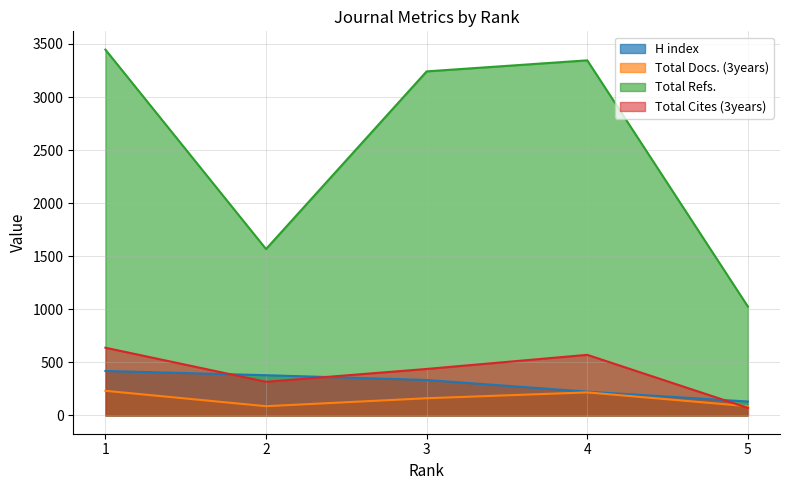

In Total Docs. (3years), how many points are lower than both neighbors (excluding endpoints)?

1